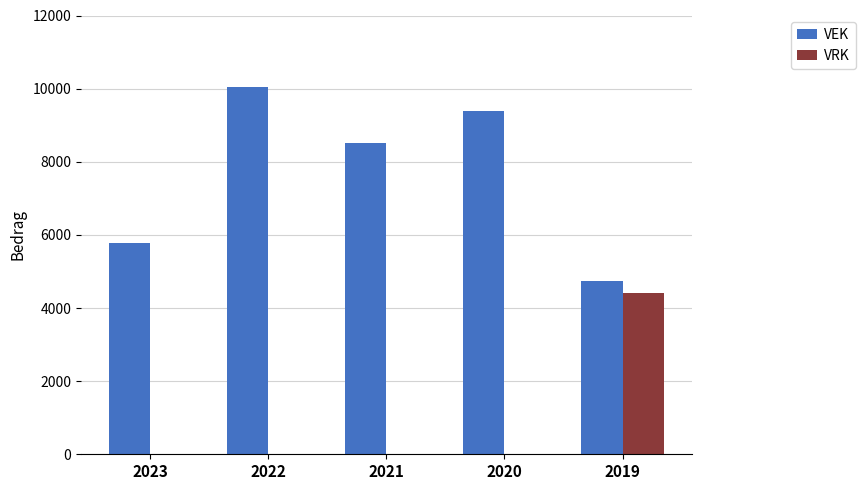

Reading left to right, transcribe all the data shown in this chart.

VEK: 5776	10032	8524	9393	4752
VRK: 0	0	0	0	4400